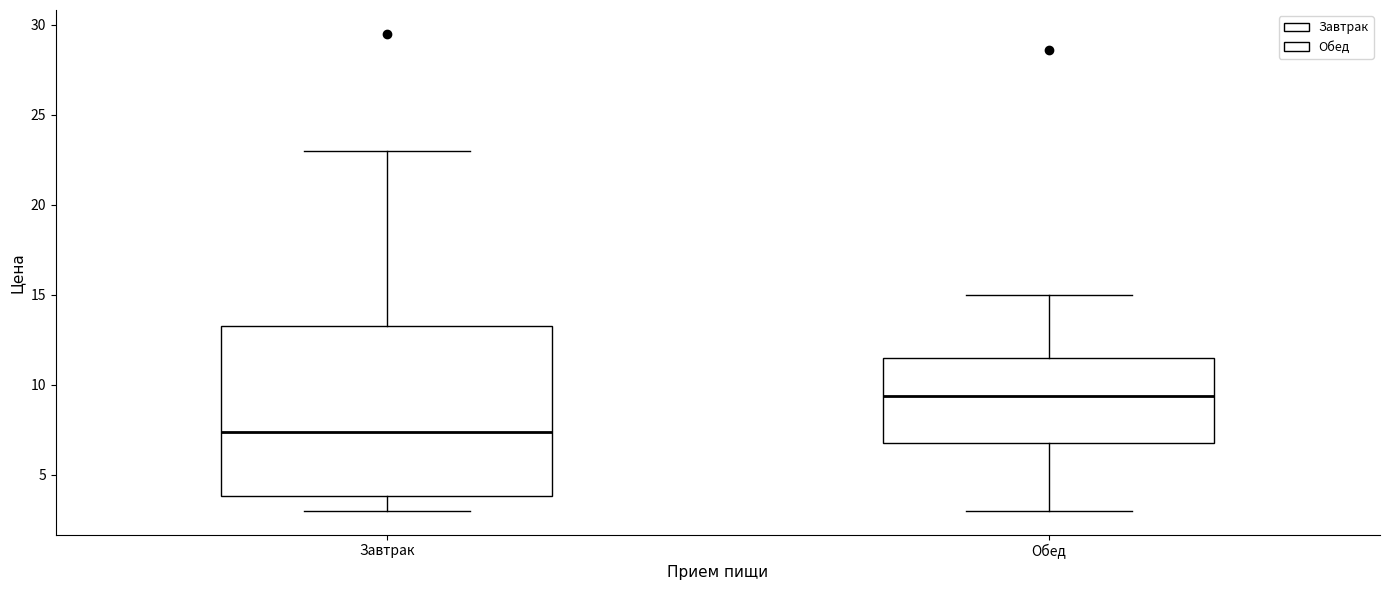

Reading left to right, read every box against the y-axis: the position of its median line, the range the box covers, and the ends of its whiskers. The values are not printed on the chart, so give them approximately, as read against the axis.

Завтрак: median 7.5, box 4.0 to 13.5, whiskers 3.0 to 23.0
Обед: median 9.5, box 7.0 to 11.5, whiskers 3.0 to 15.0